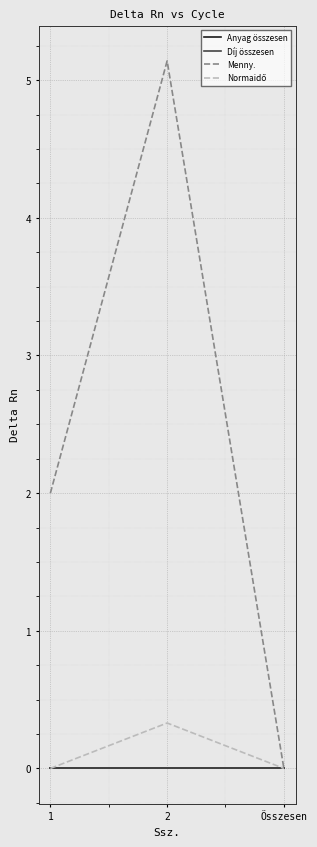

At which label does Díj összesen reach its peak?

1